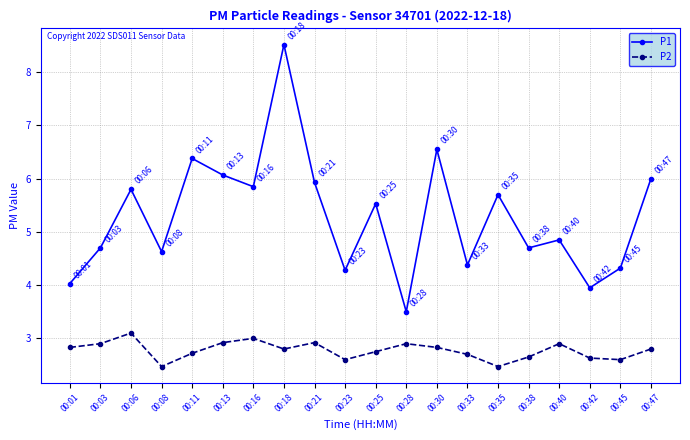

How many interior local valleys does the P1 series have?

7